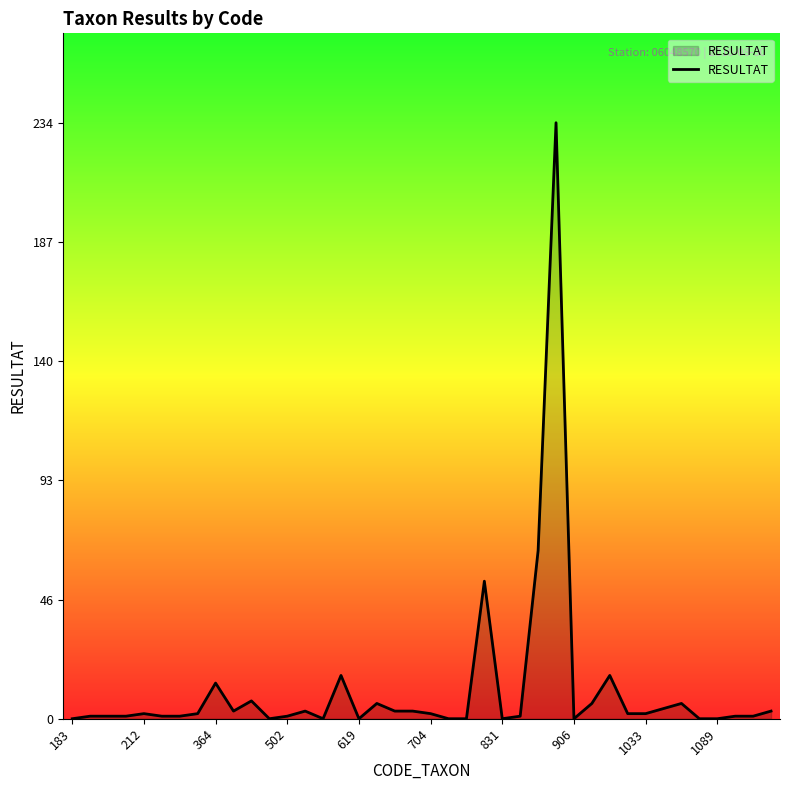

What is the difference between the maximum and minimum values?

234